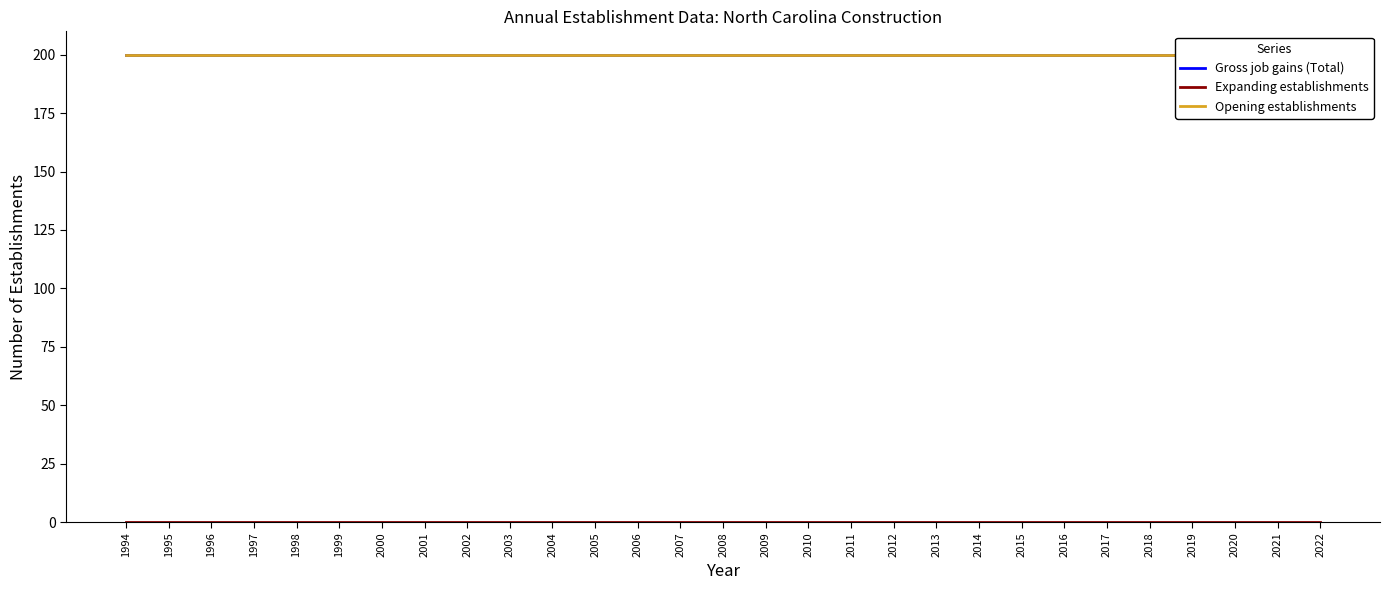

What is the total value across all series at 2003?

400